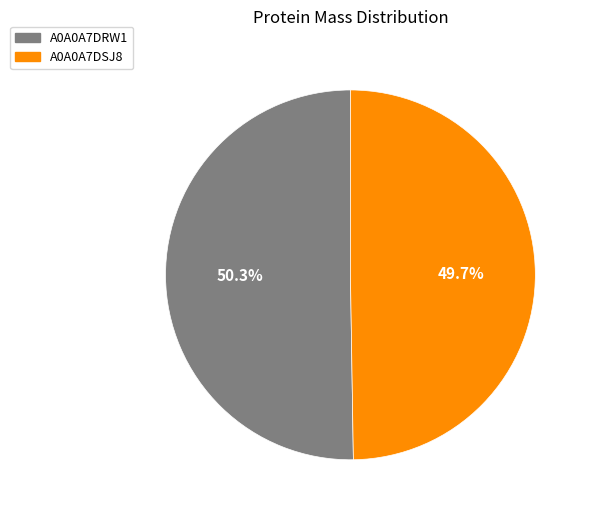

How many slices are in this pie chart?

2